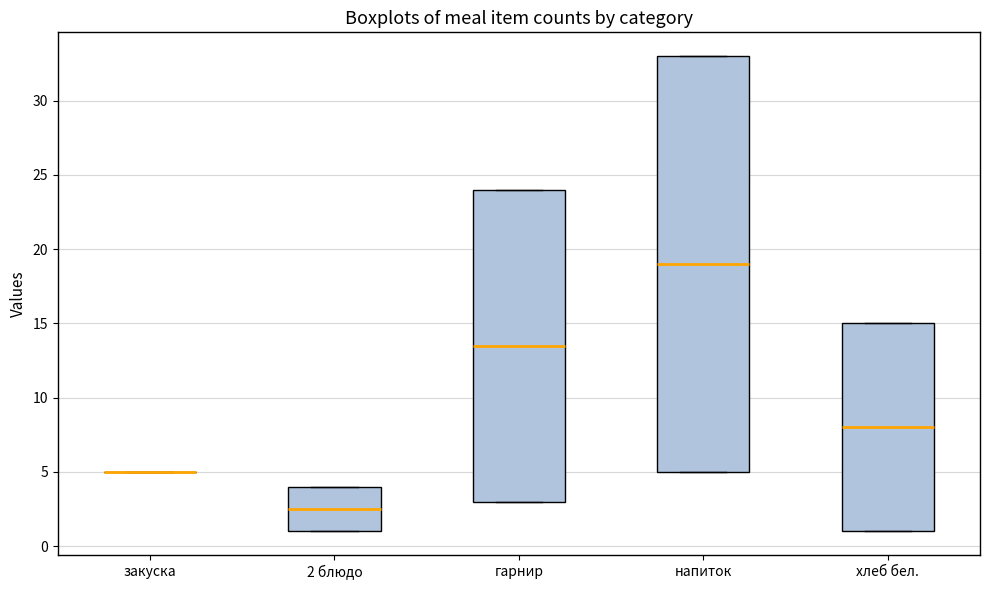

Reading left to right, read every box against the y-axis: the position of its median line, the range the box covers, and the ends of its whiskers. The values are not printed on the chart, so give them approximately, as read against the axis.

закуска: box collapsed to a line at 5.0, whiskers 5.0 to 5.0
2 блюдо: median 2.5, box 1.0 to 4.0, whiskers 1.0 to 4.0
гарнир: median 13.5, box 3.0 to 24.0, whiskers 3.0 to 24.0
напиток: median 19.0, box 5.0 to 33.0, whiskers 5.0 to 33.0
хлеб бел.: median 8.0, box 1.0 to 15.0, whiskers 1.0 to 15.0